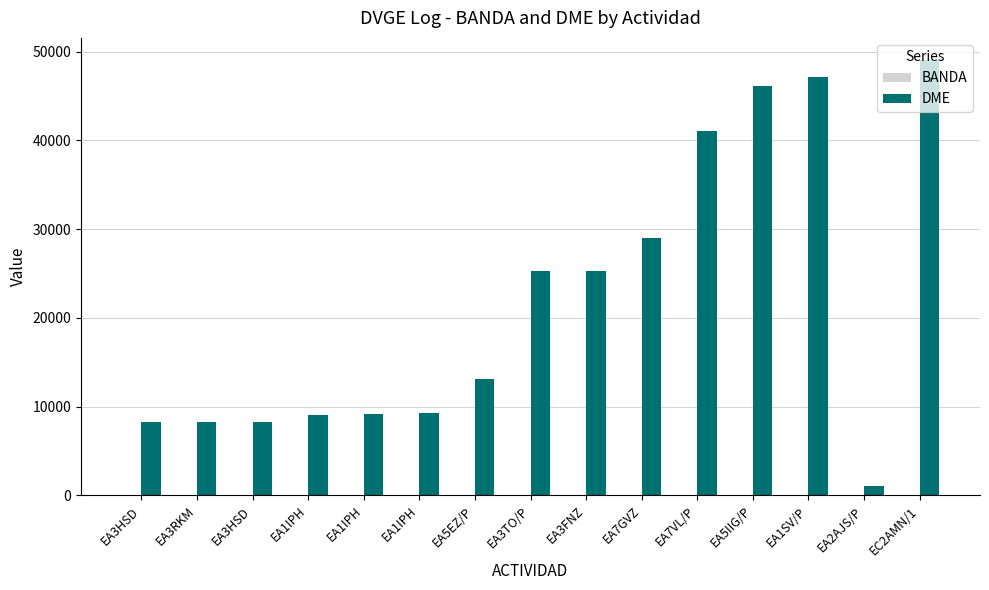

Are the bars horizontal?

No